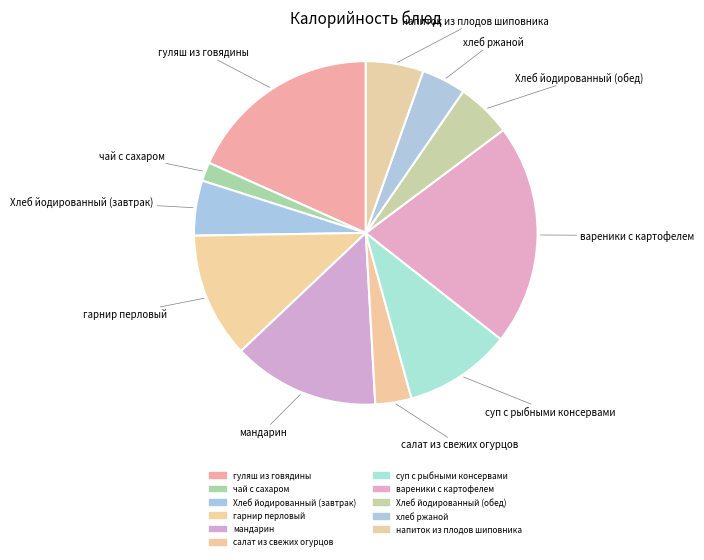

How many slices are in this pie chart?

11